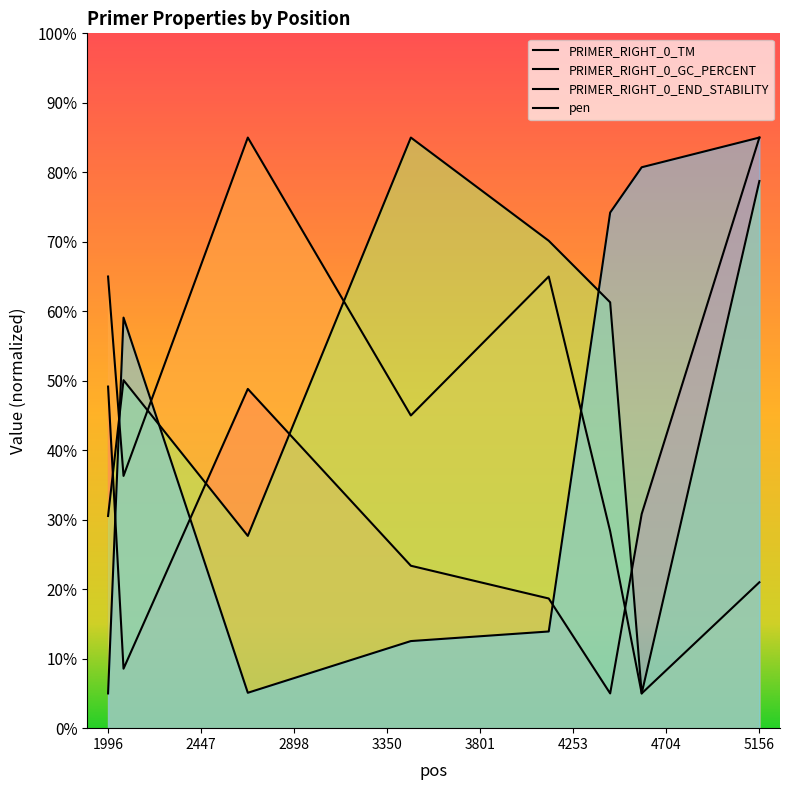

Reading right to left, list all the values displayed in this chart.

PRIMER_RIGHT_0_TM: 85.0	30.8	5.0	18.7	23.4	48.8	8.6	49.2
PRIMER_RIGHT_0_GC_PERCENT: 21.0	5.0	28.3	65.0	45.0	85.0	36.3	65.0
PRIMER_RIGHT_0_END_STABILITY: 78.7	5.0	61.3	70.1	85.0	27.7	50.1	30.5
pen: 85.0	80.7	74.2	13.9	12.5	5.1	59.1	5.0